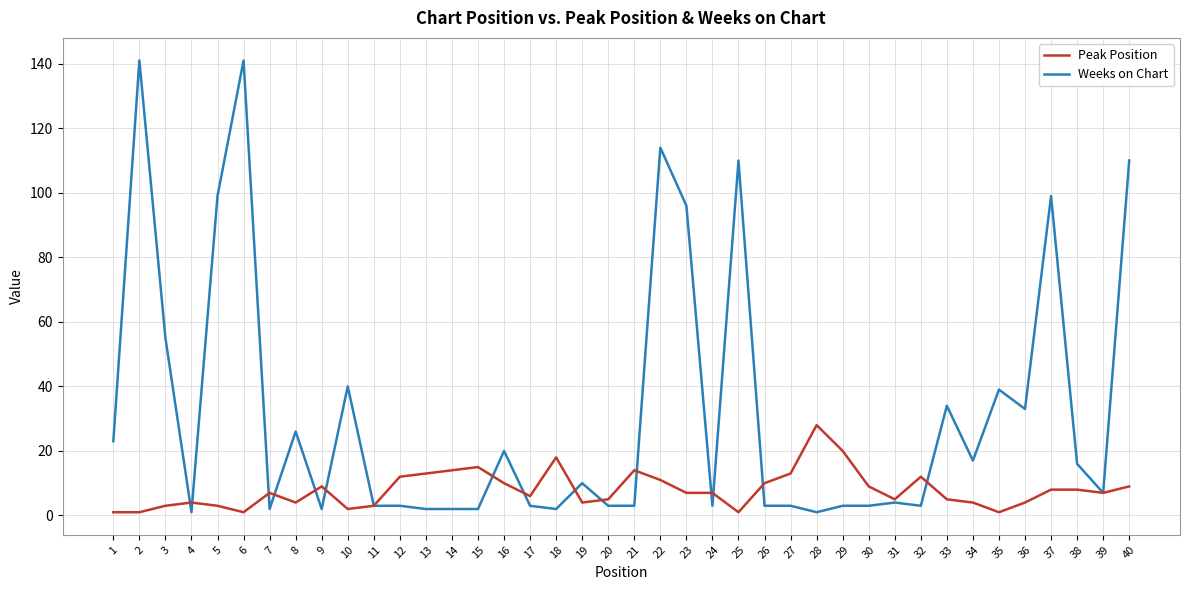

Which series has the largest range (max minus min)?

Weeks on Chart